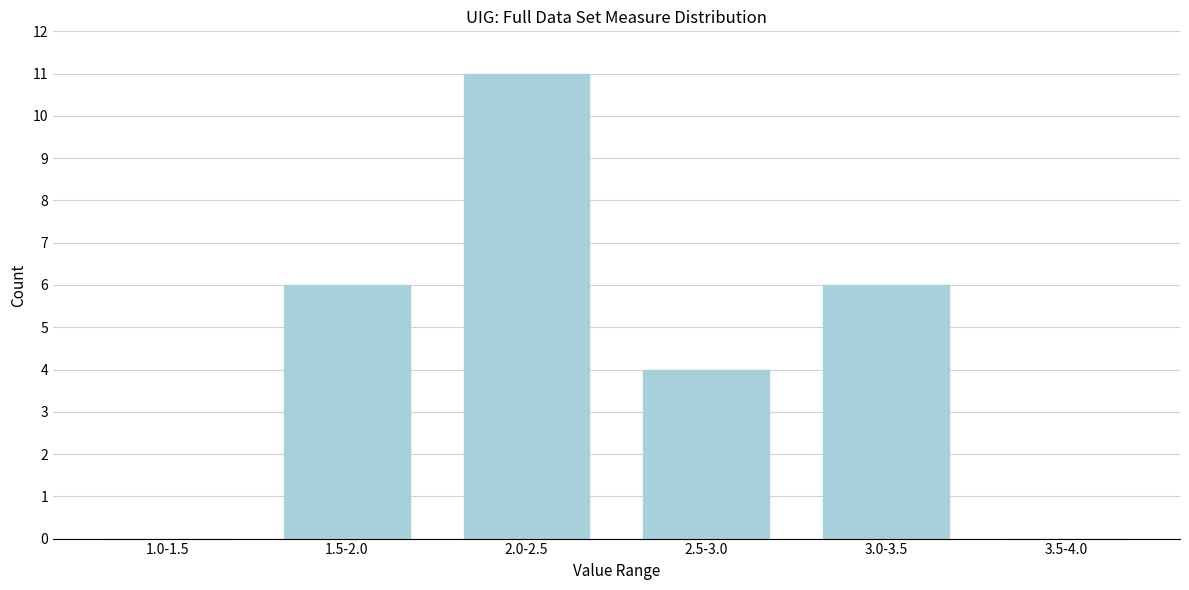

Reading left to right, extract all data points from this chart.

1.0-1.5=0	1.5-2.0=6	2.0-2.5=11	2.5-3.0=4	3.0-3.5=6	3.5-4.0=0